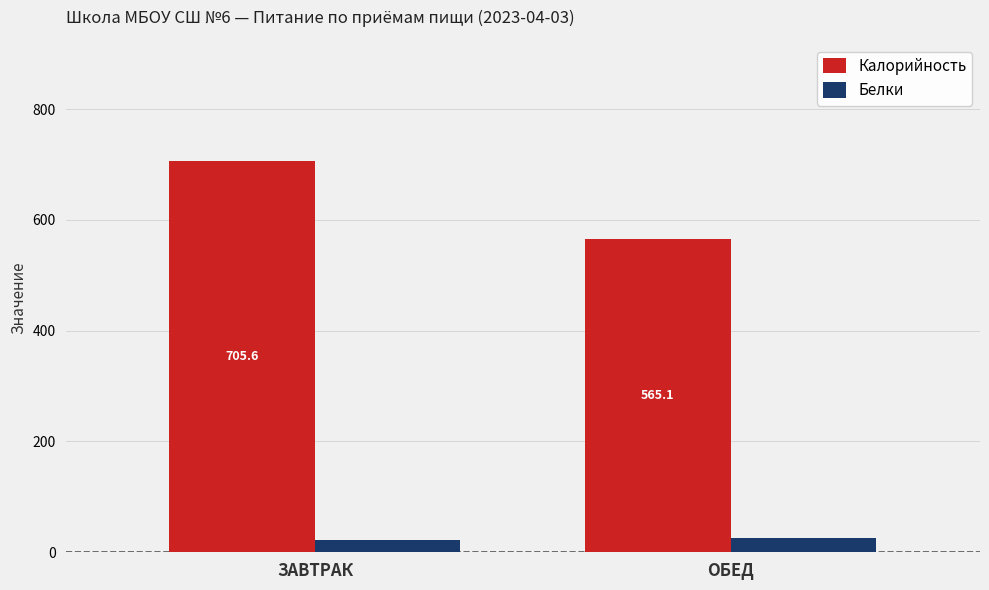

What is the average value of the Белки series?

23.7